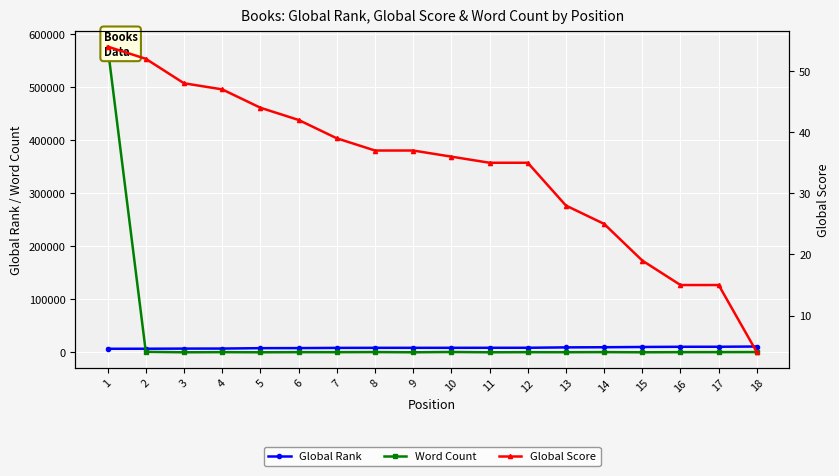

What are all the series names shown in the legend?

Global Rank, Word Count, Global Score